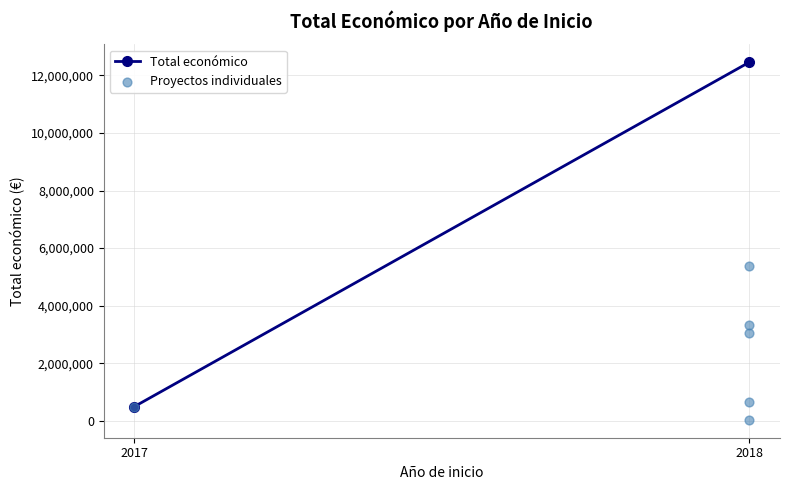

What Y value in the scatter plot is closest to 2711948?

3051573